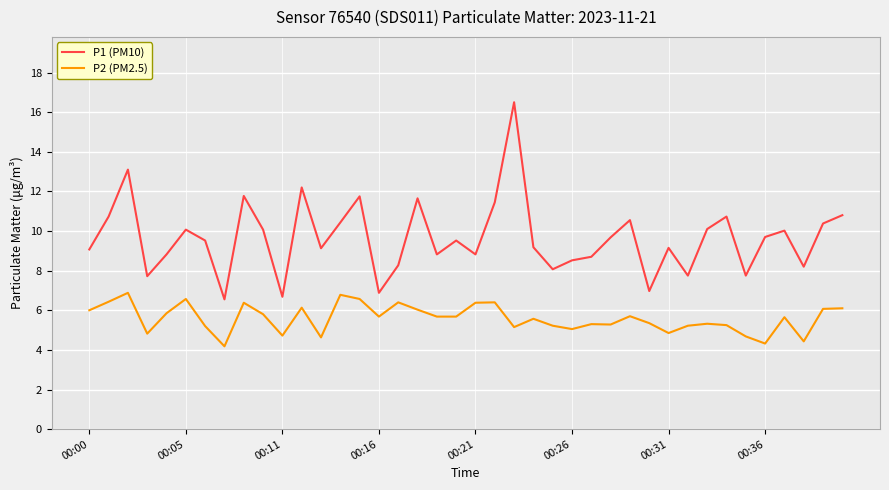

Which series has the largest range (max minus min)?

P1 (PM10)